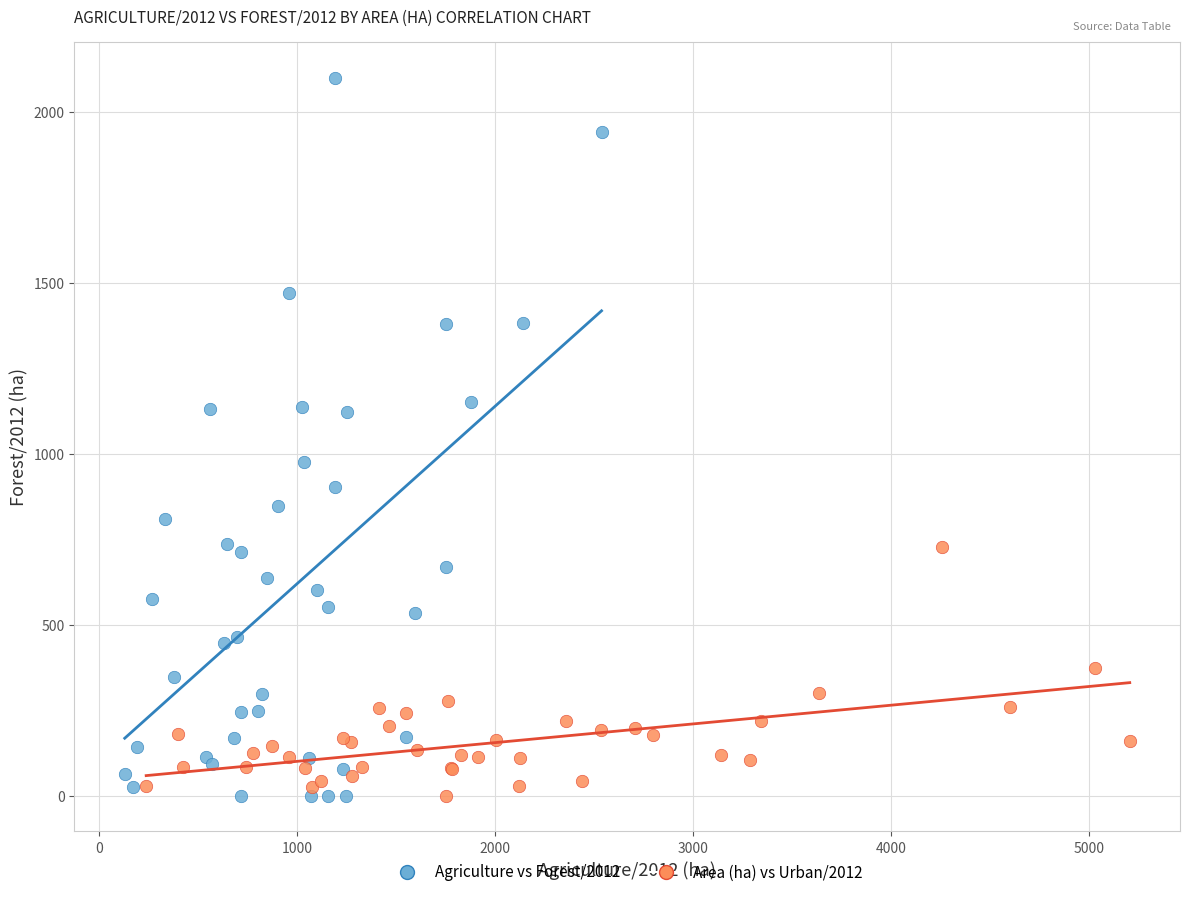

Which series reaches the maximum Y coordinate?

Agriculture vs Forest/2012